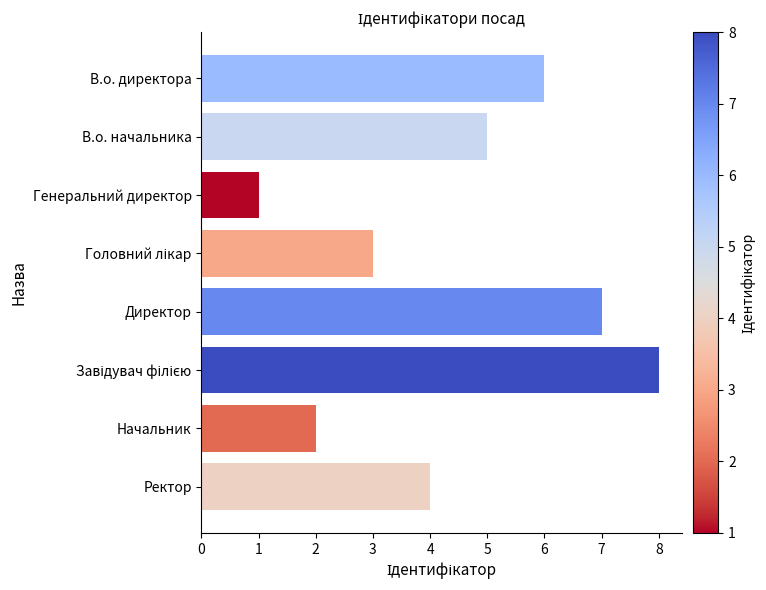

What position from the bottom is В.о. директора?

8